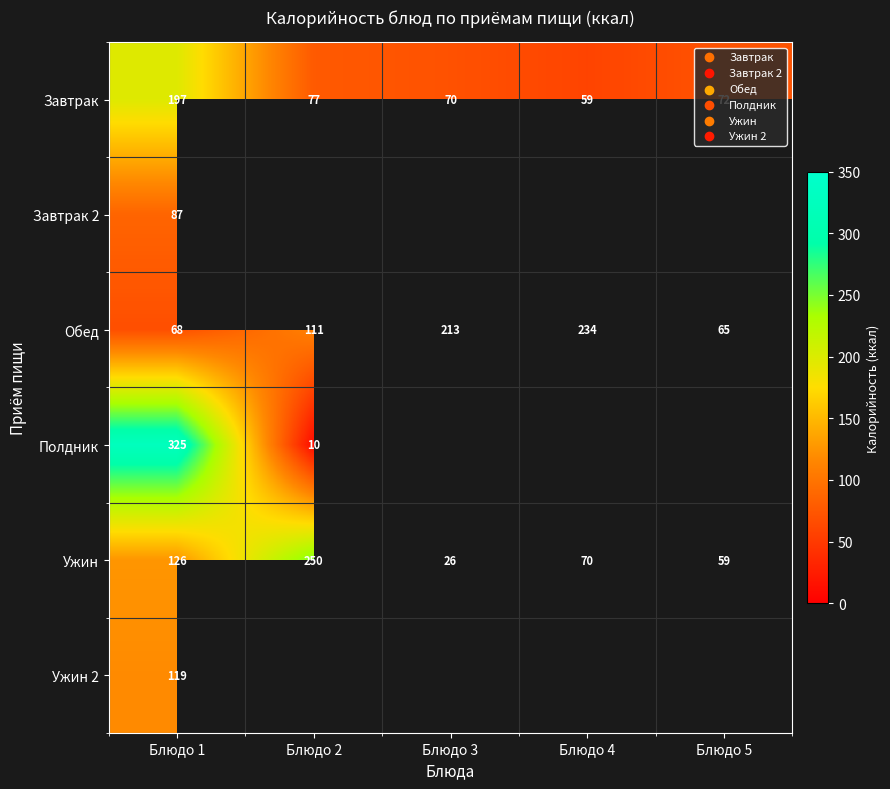

List the labels in order of Ужин value, smallest first.

Блюдо 3, Блюдо 5, Блюдо 4, Блюдо 1, Блюдо 2